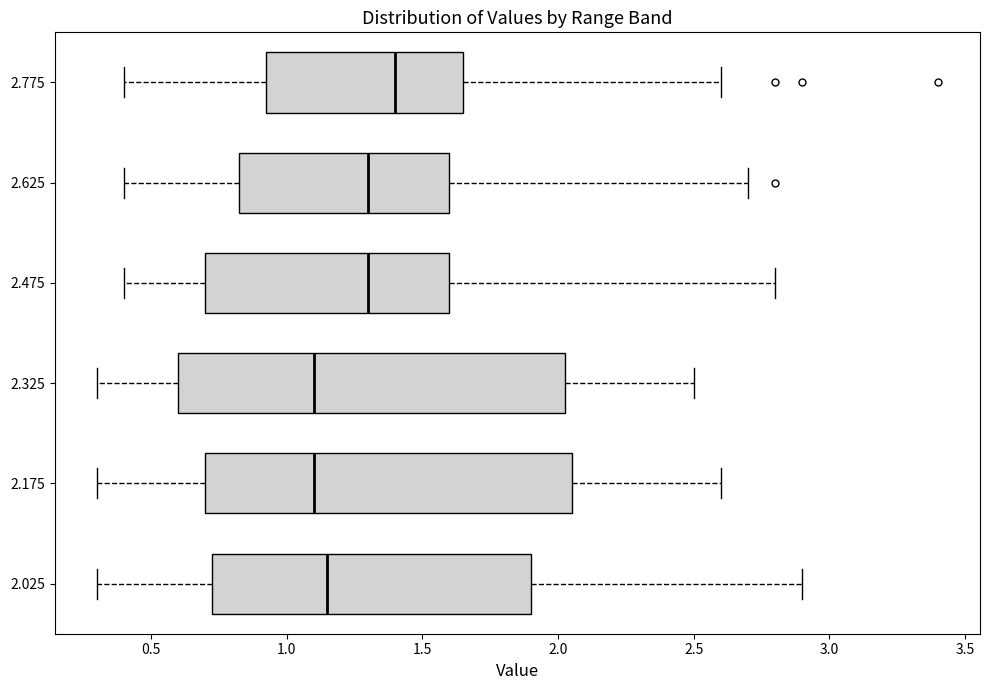

Which box has the furthest to the right median line?

2.775